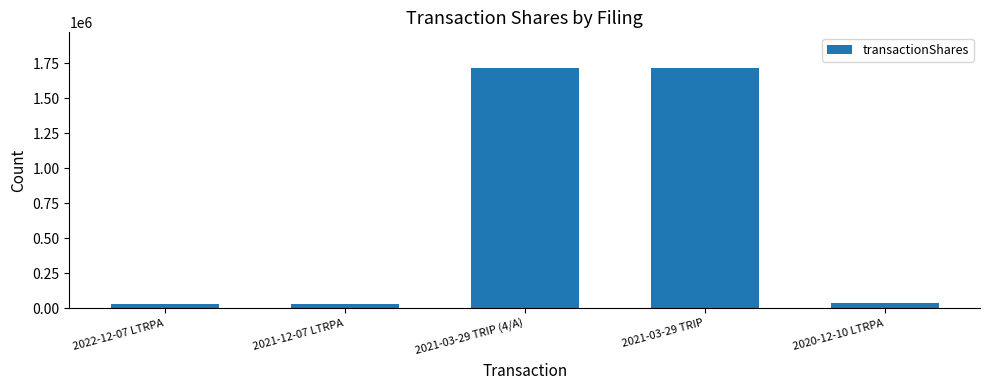

Between 2021-03-29 TRIP and 2022-12-07 LTRPA, which is larger?

2021-03-29 TRIP